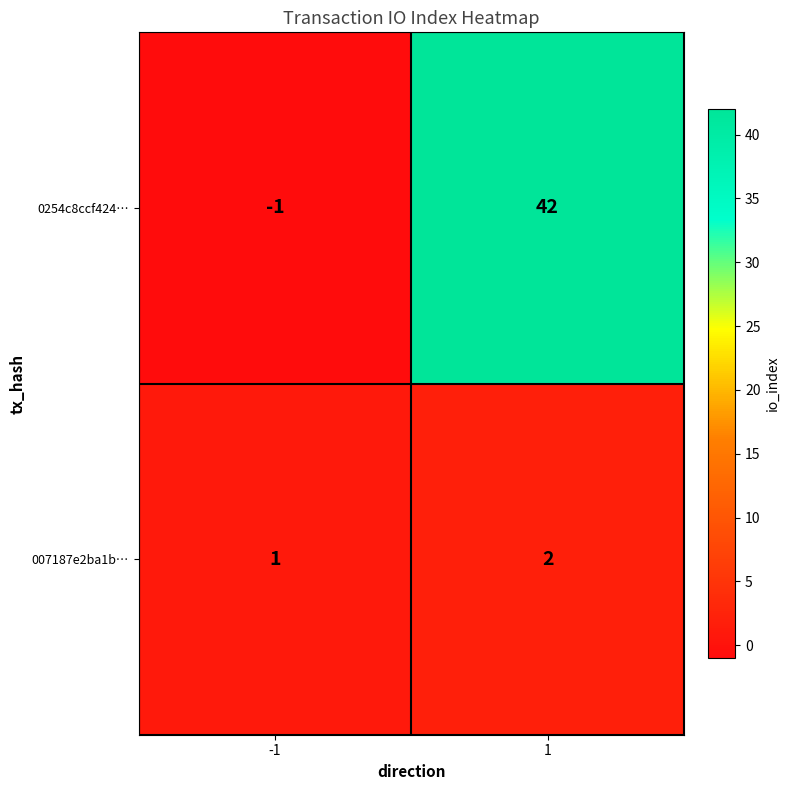

What is the difference between the 0254c8ccf424… values at 1 and -1?

43